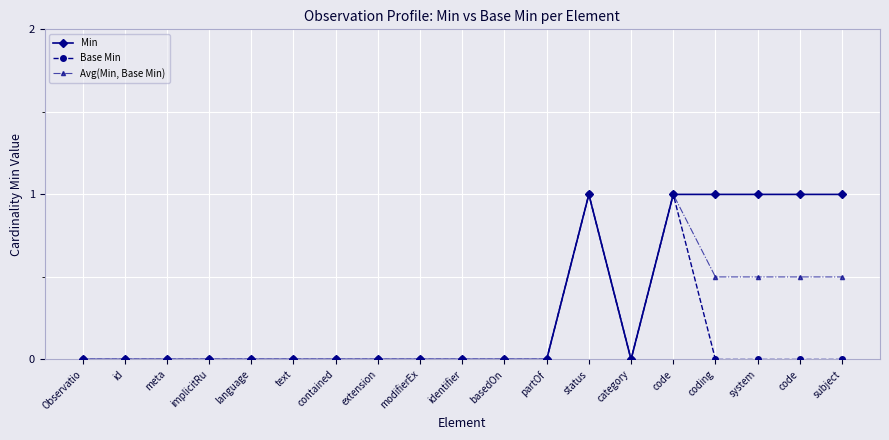

What is the label of the 12th point from the right?

extension